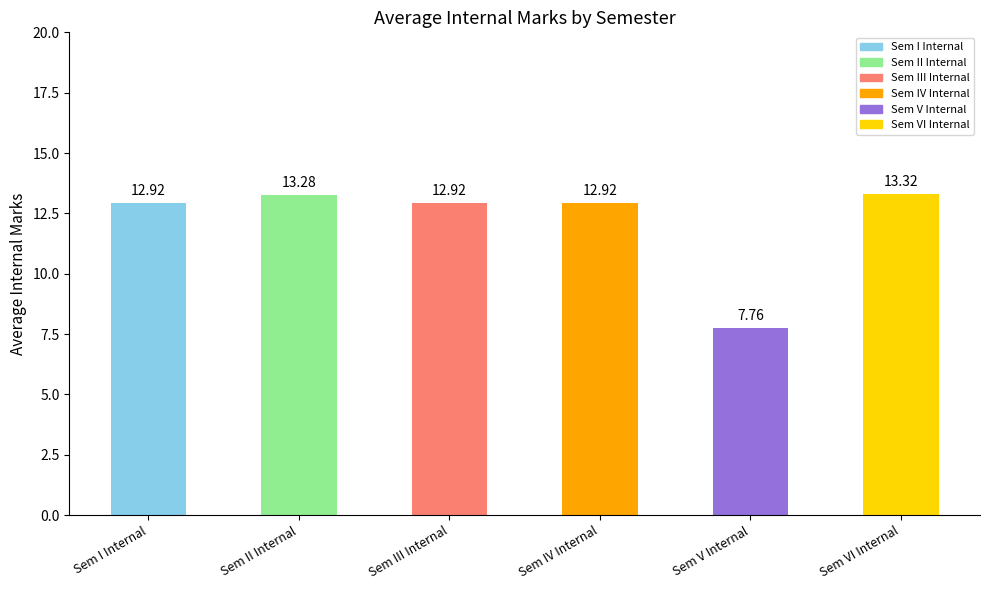

How many distinct data groups are displayed?

1